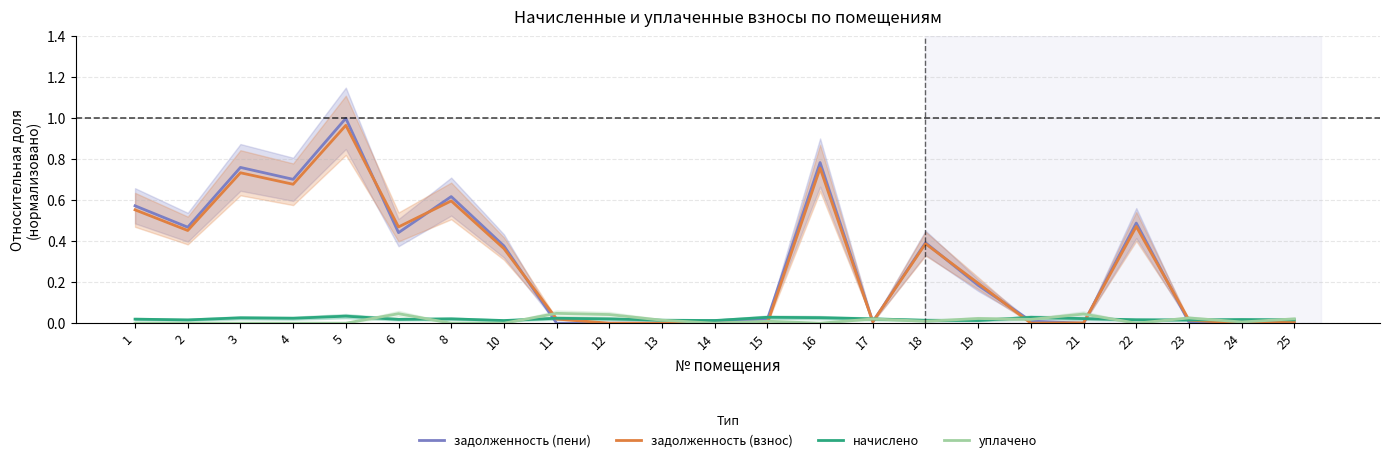

What is the difference between the maximum and minimum values in the задолженность (пени) series?

1.0